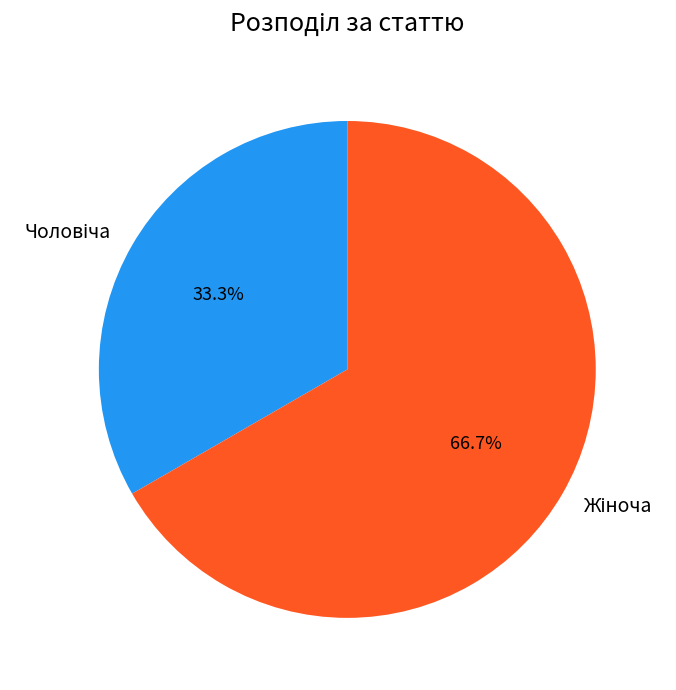

Is there any slice that represents more than half of the pie?

Yes